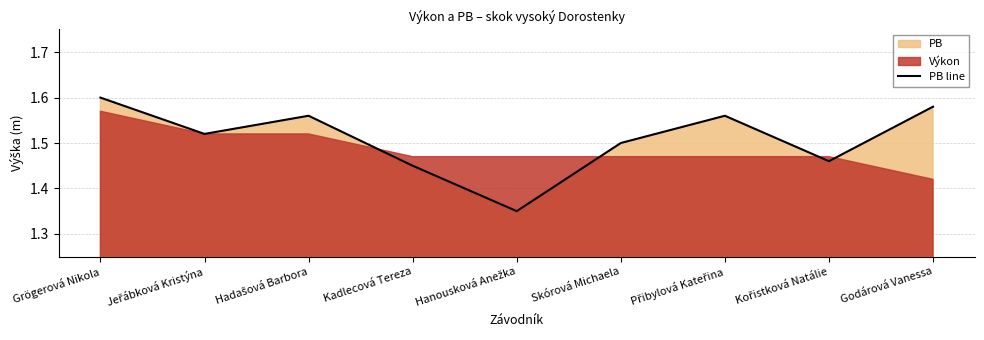

How many points are higher than both their immediate neighbors (excluding endpoints)?

2